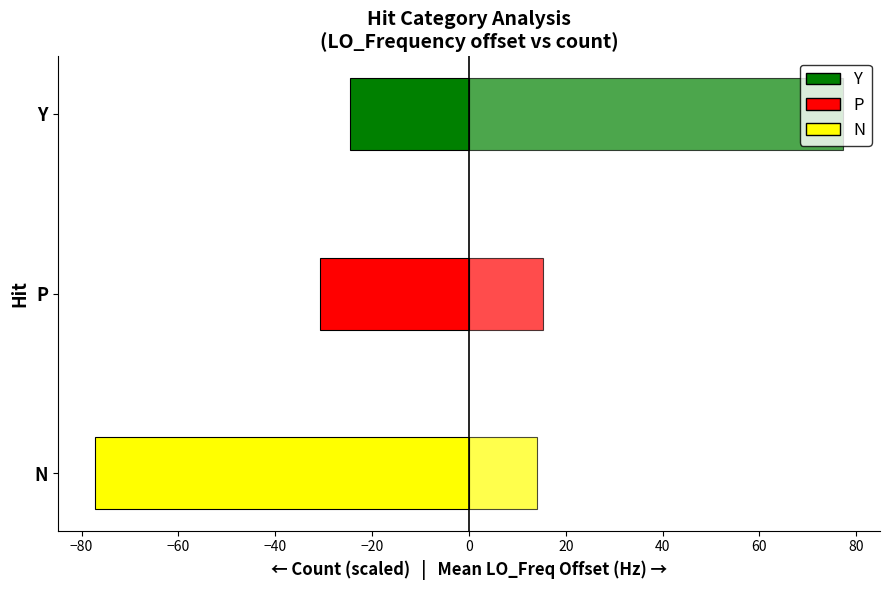

True or false: Mean Freq Offset (Hz) has a value of 4.7 at P.

False